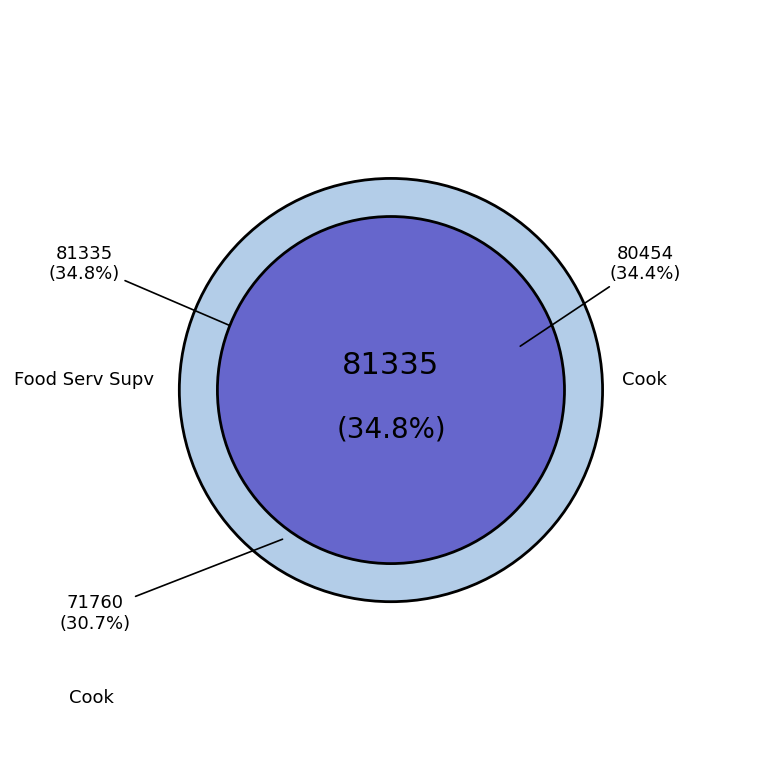

Combined, what portion of the pie is Cook and Food Serv Supv?

69.3%